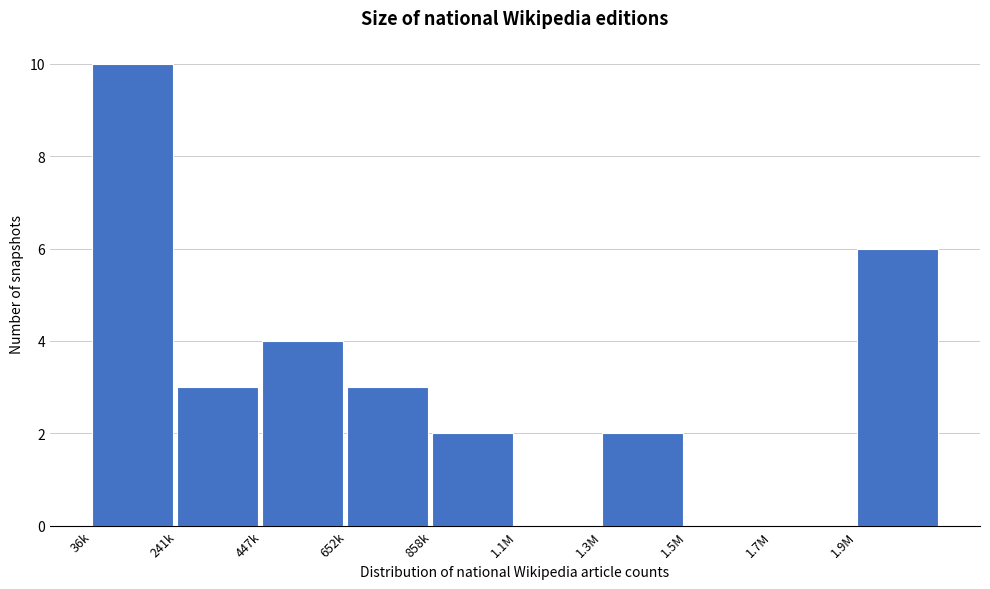

Reading left to right, list all the values displayed in this chart.

36k=10	241k=3	447k=4	652k=3	858k=2	1.1M=0	1.3M=2	1.5M=0	1.7M=0	1.9M=6